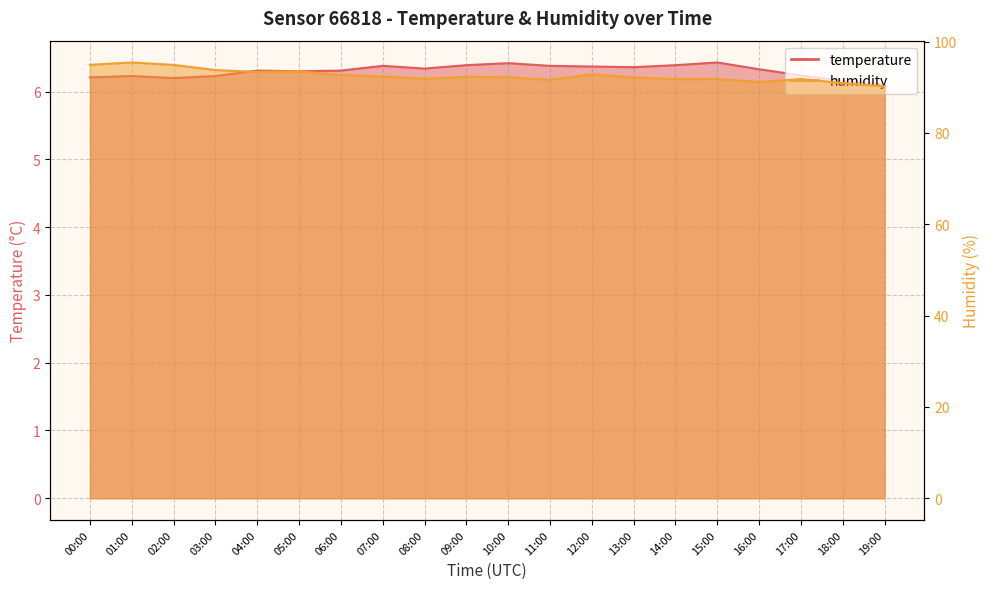

What position from the right is 05:00?

15